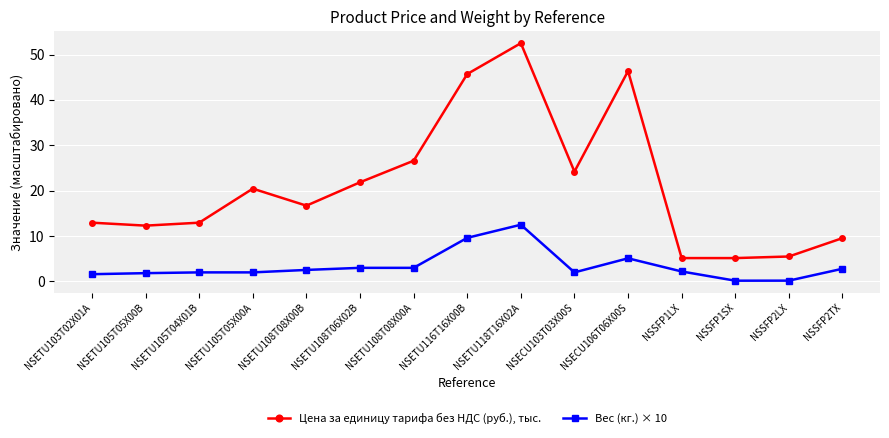

The Вес (кг.) × 10 series shows 3.0 at NSETU108T08X00A. True or false?

True